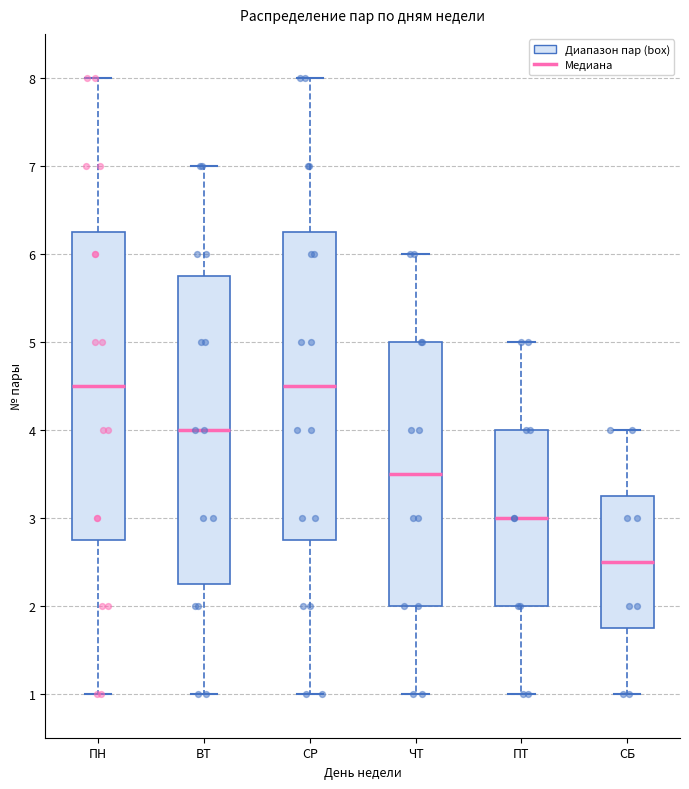

Where does the upper whisker of the box for ПТ end on the y-axis? The values are not printed on the chart, so give them approximately, as read against the axis.

5.0